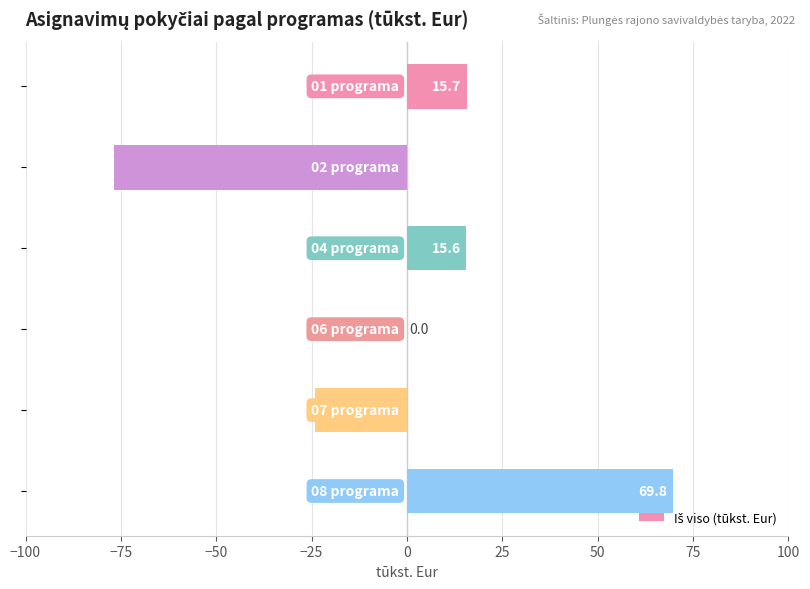

What is the greatest value displayed?

69.8